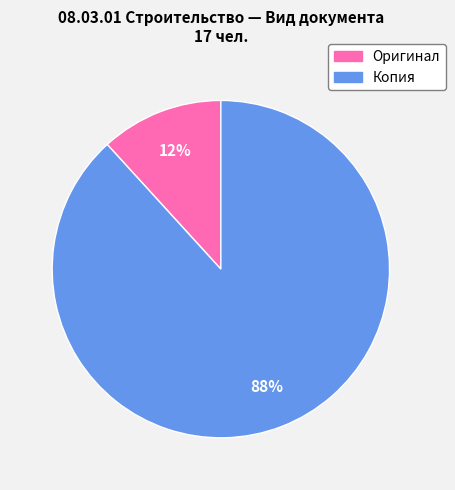

What percentage is the Копия slice, to the nearest percent?

88%